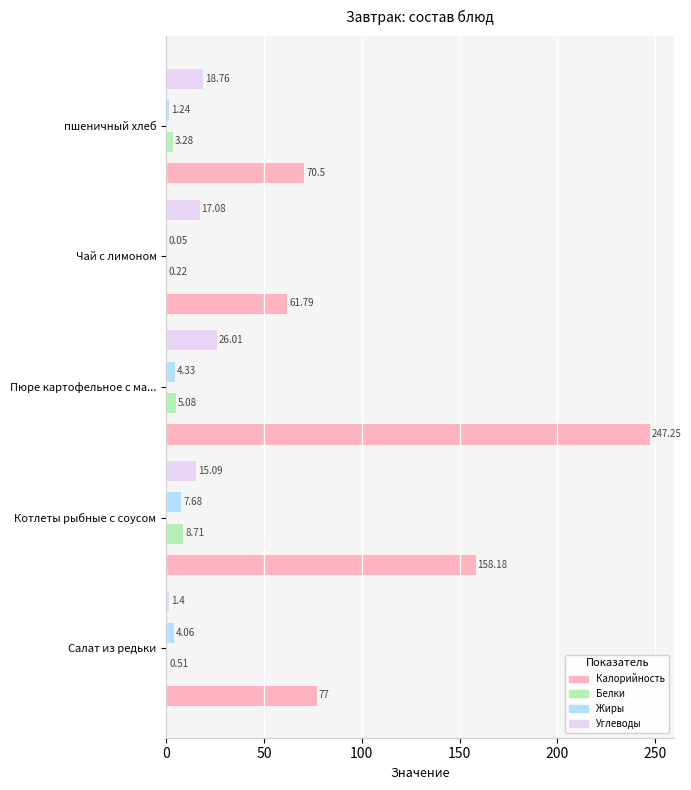

At which label is Жиры closest to 3?

Салат из редьки